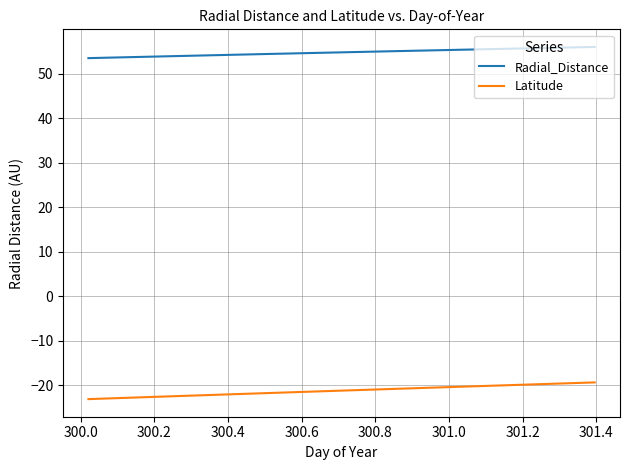

Which series has the largest range (max minus min)?

Latitude